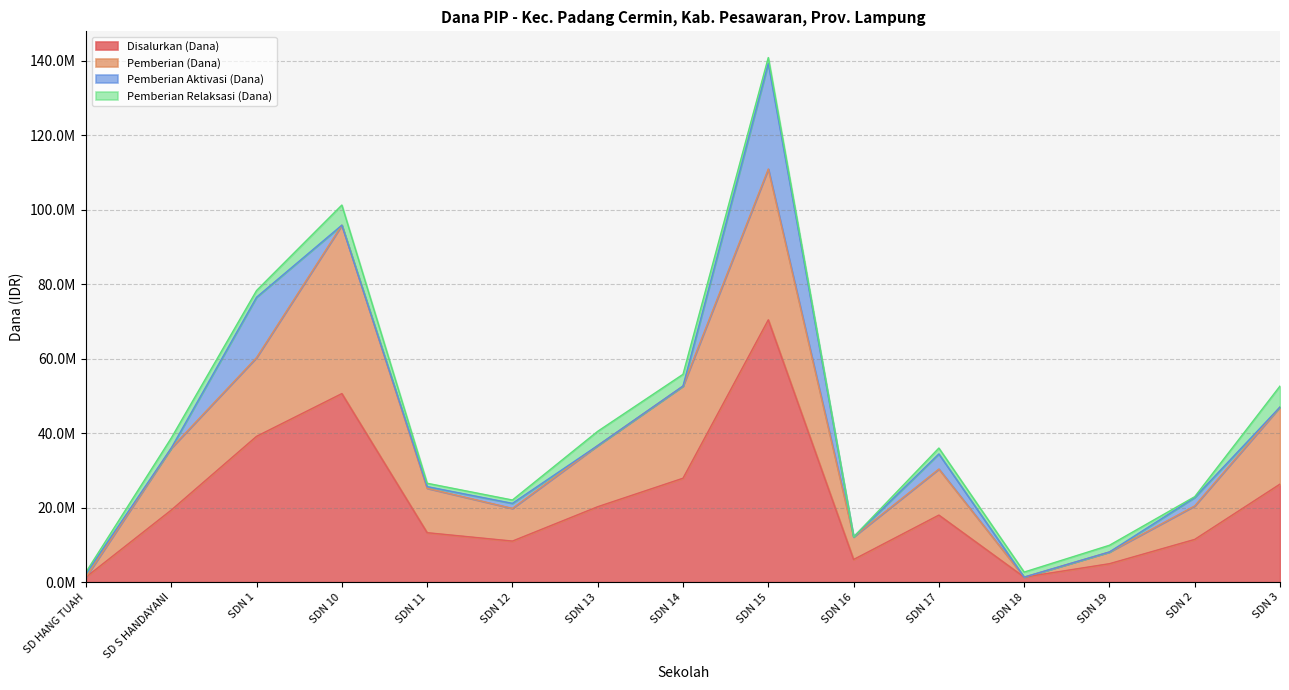

What are all the series names shown in the legend?

Disalurkan (Dana), Pemberian (Dana), Pemberian Aktivasi (Dana), Pemberian Relaksasi (Dana)